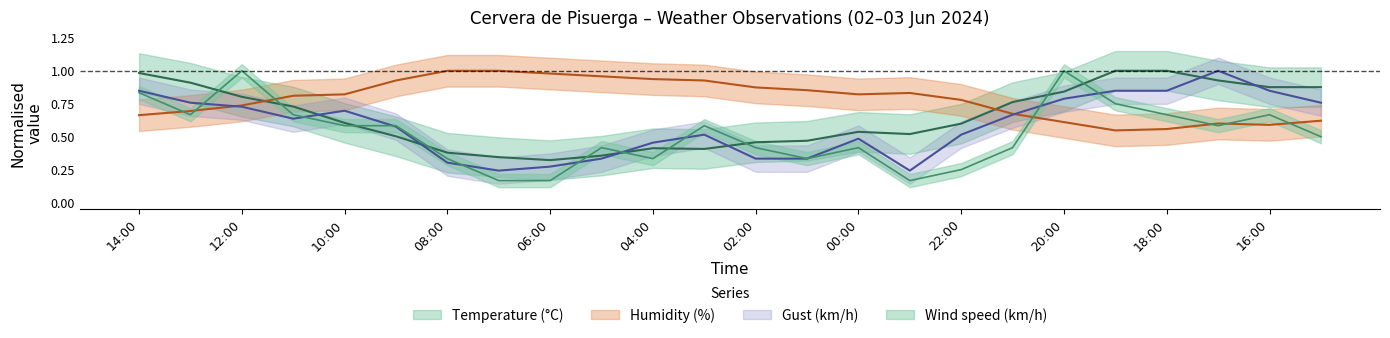

Which has a higher value, 01:00 or 16:00?

16:00